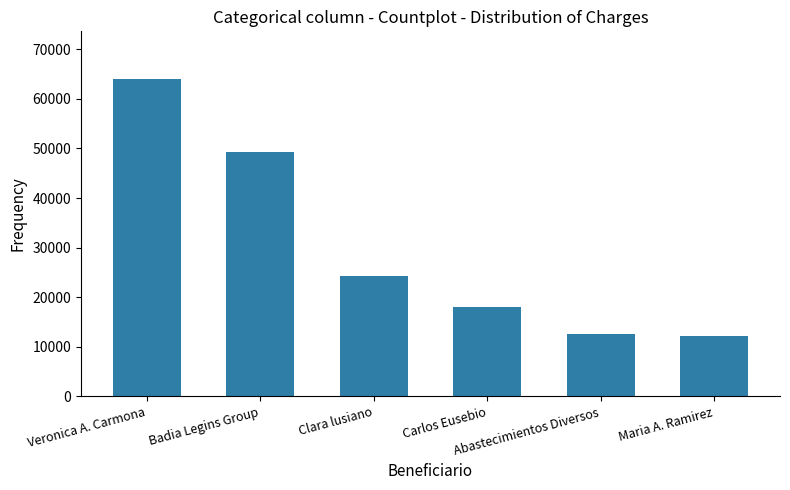

What is the sum of the values at Abastecimientos Diversos and Veronica A. Carmona?

76554.8